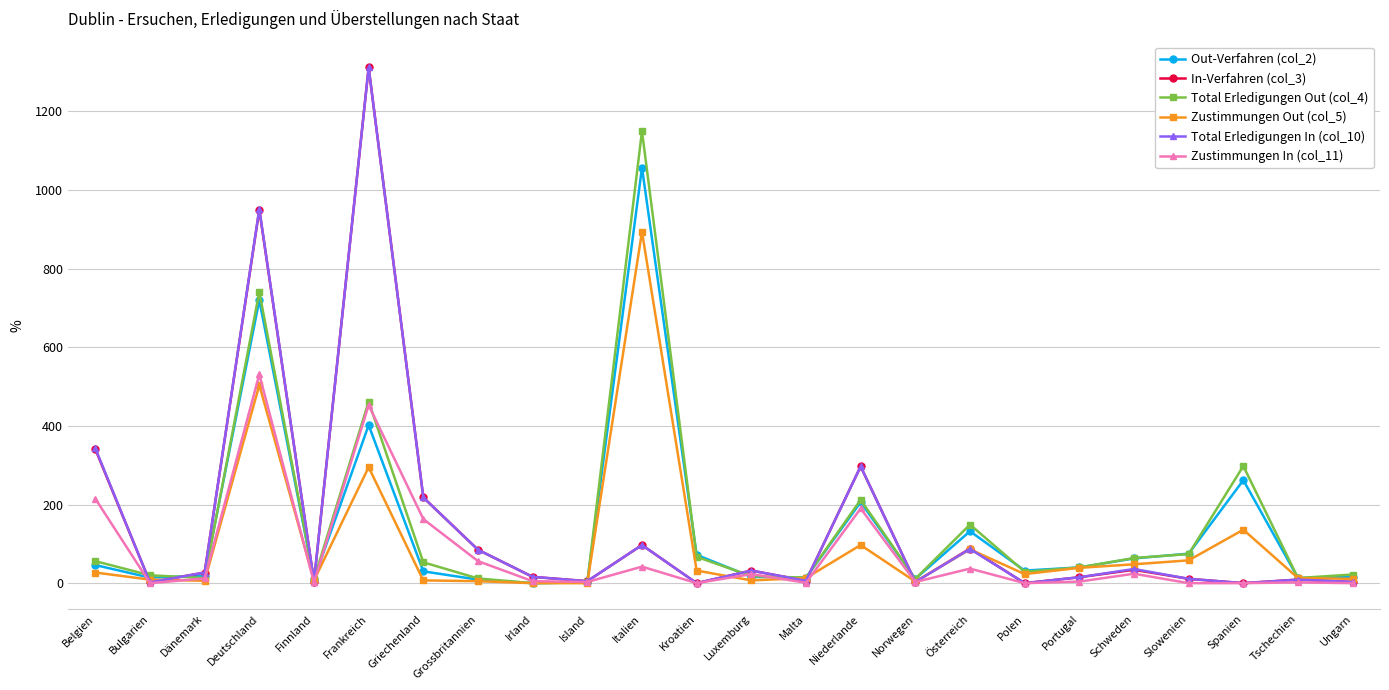

How many values in the Zustimmungen Out (col_5) series are below 23?

12